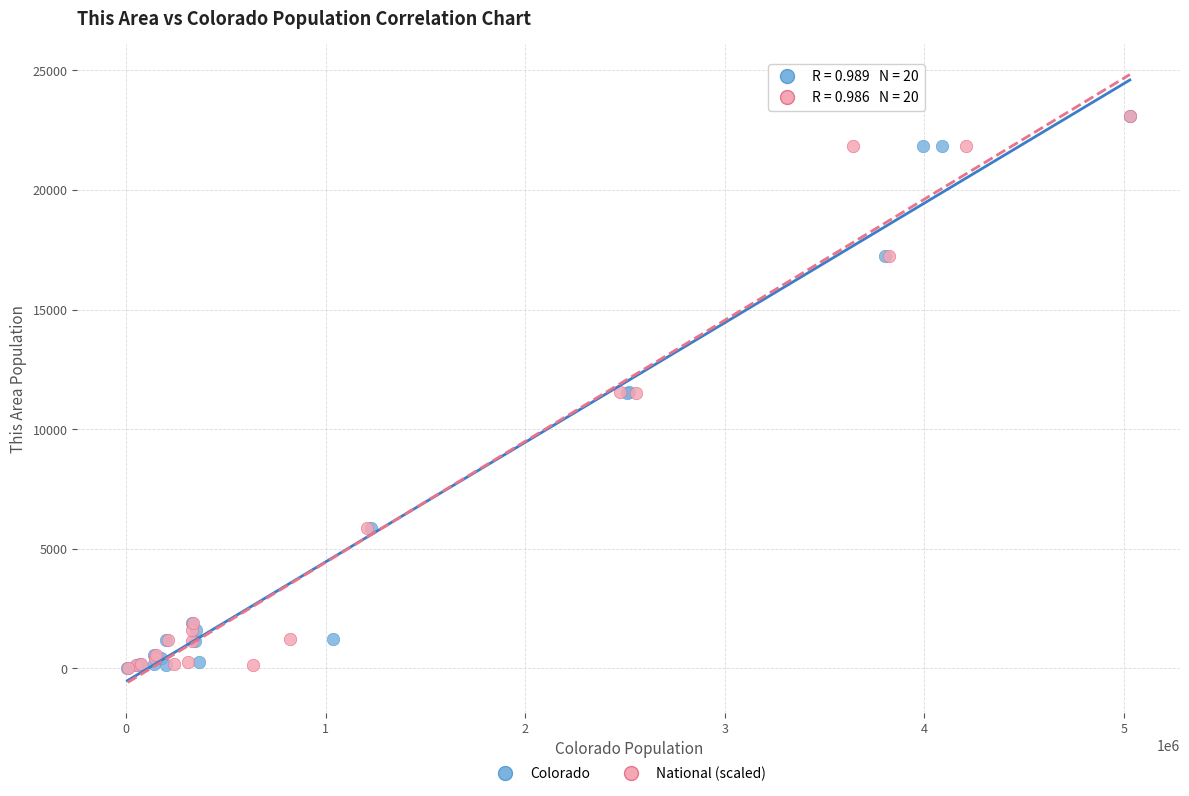

What are all the series names shown in the legend?

Colorado, National (scaled)